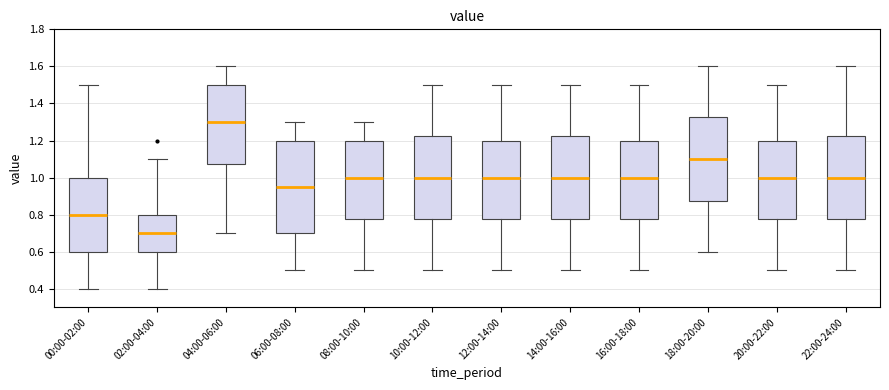

Where is the upper edge of the box for 20:00-22:00 on the y-axis? The values are not printed on the chart, so give them approximately, as read against the axis.

1.20